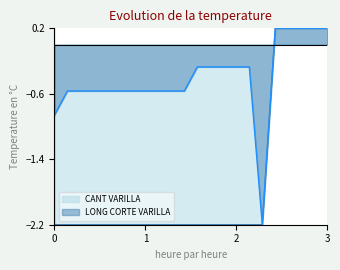

What is the minimum value for LONG CORTE VARILLA?

-2.2